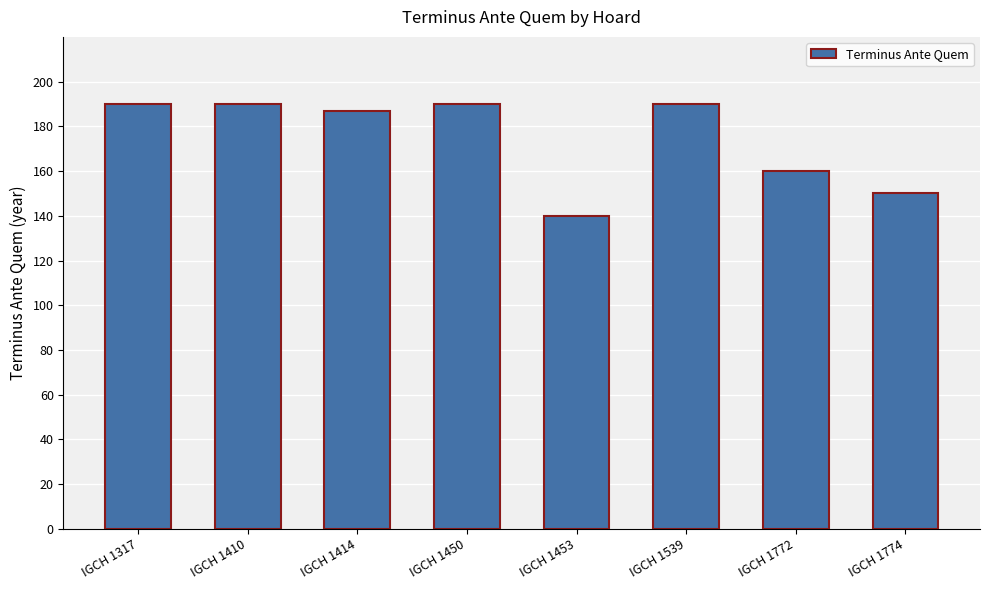

What is the value of the 6th bar from the left?

190